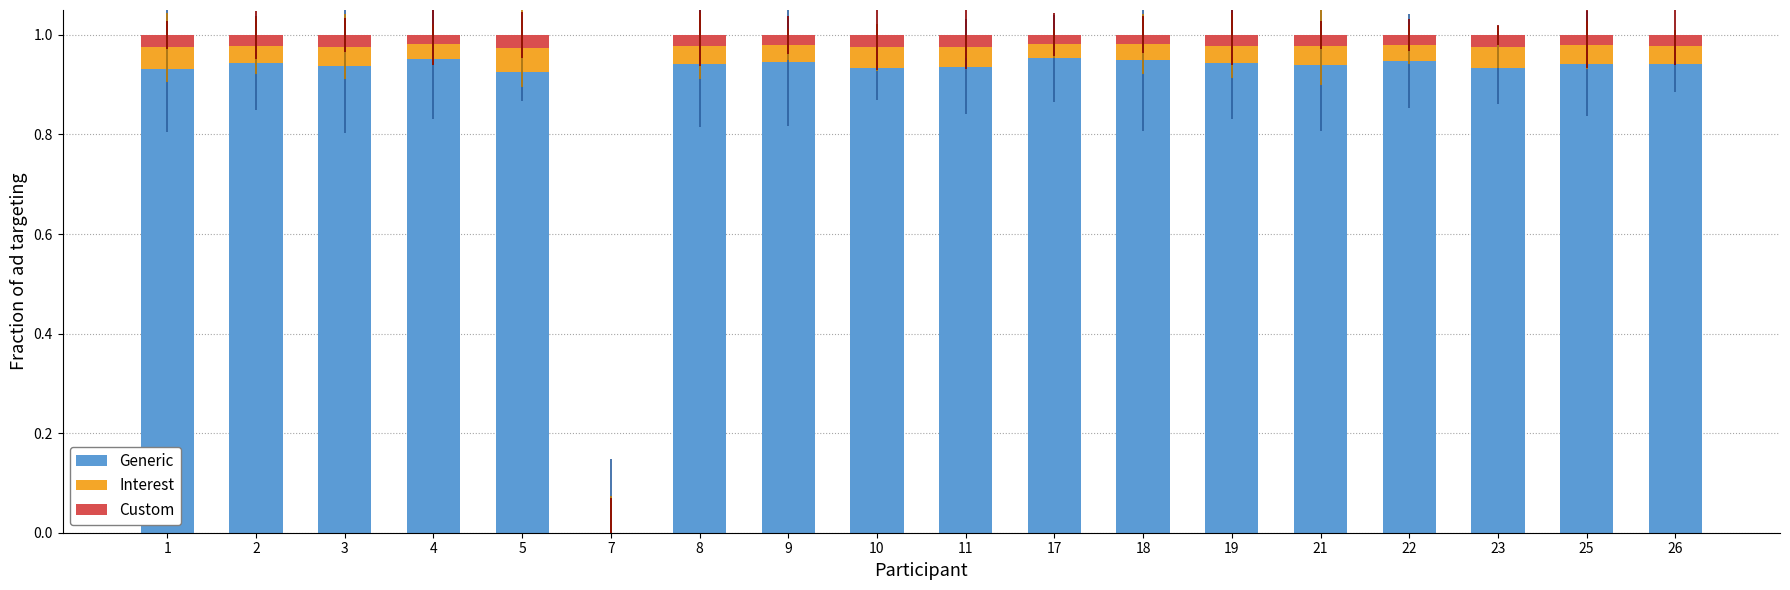

What is the sum of all Generic values?

16.0